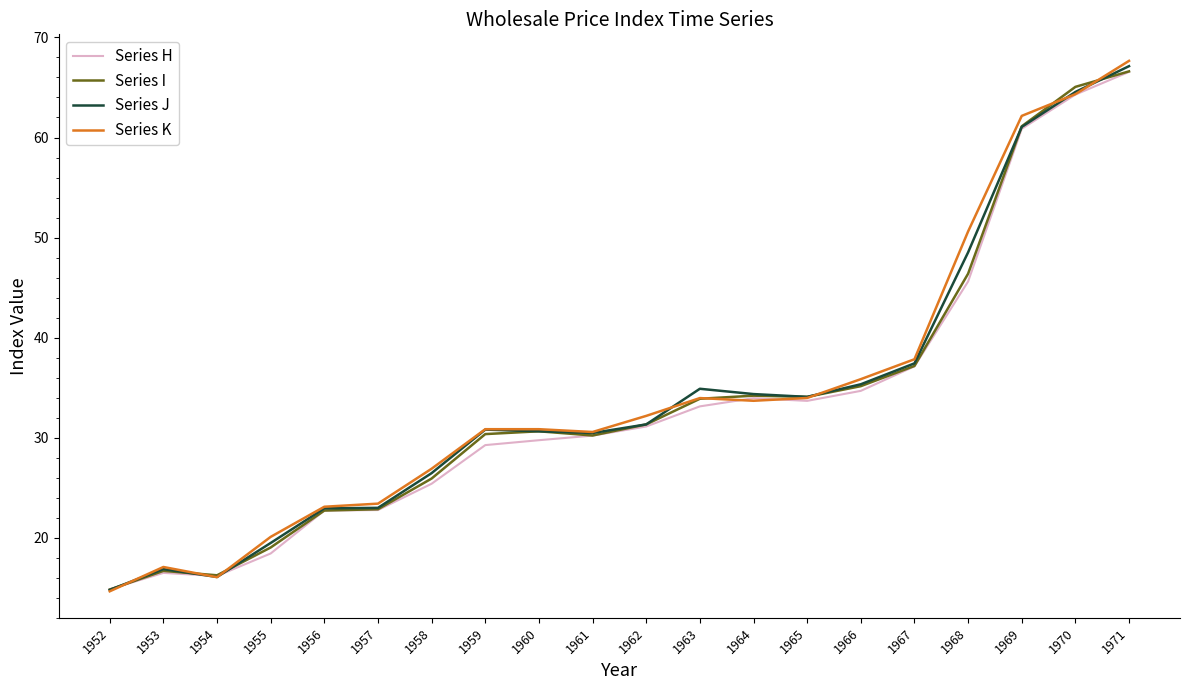

Is it true that Series K equals 18.4 at 1963?

False